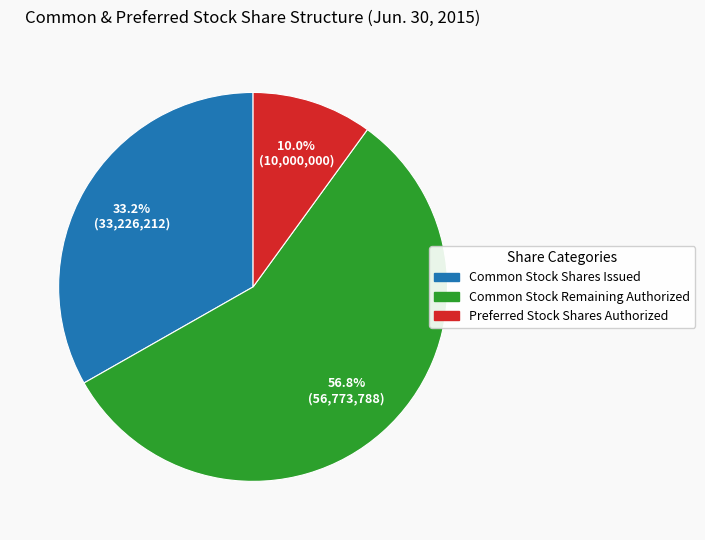

Is there a majority slice in this chart?

Yes